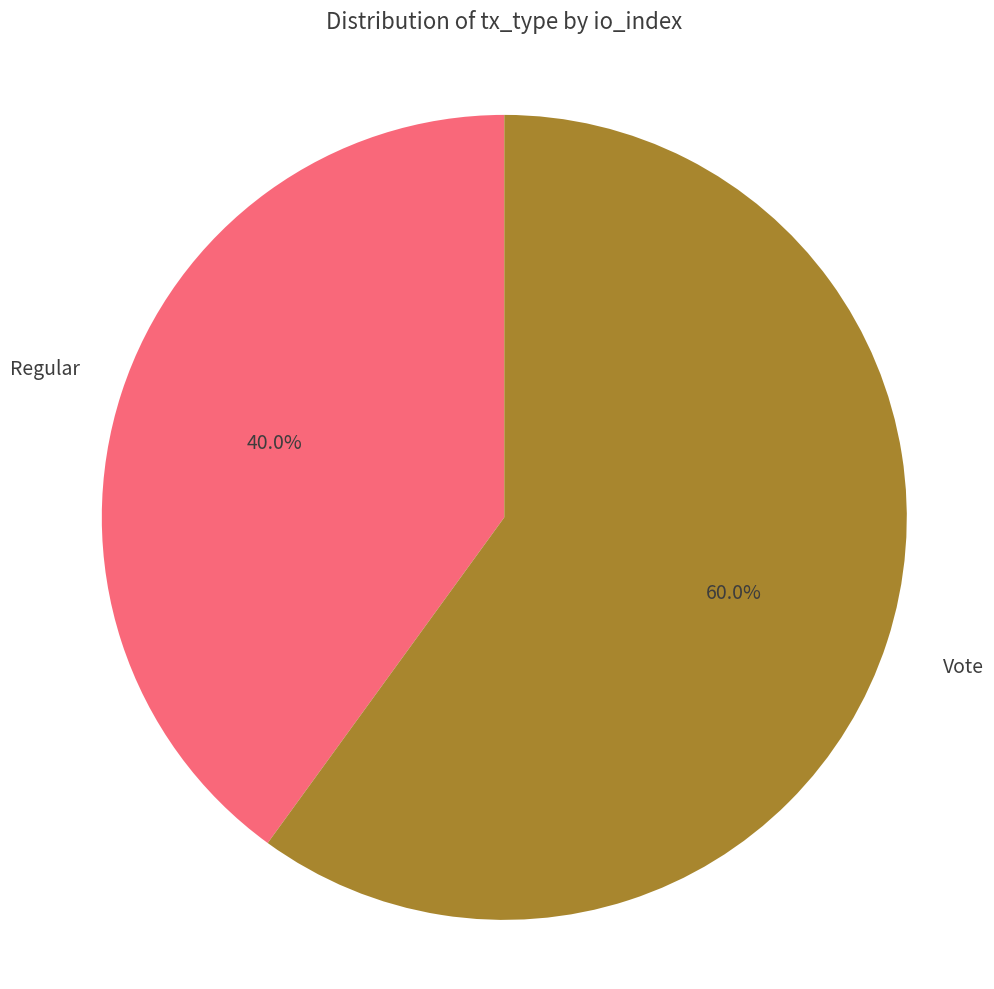

Does Regular account for over 50% of the chart?

No